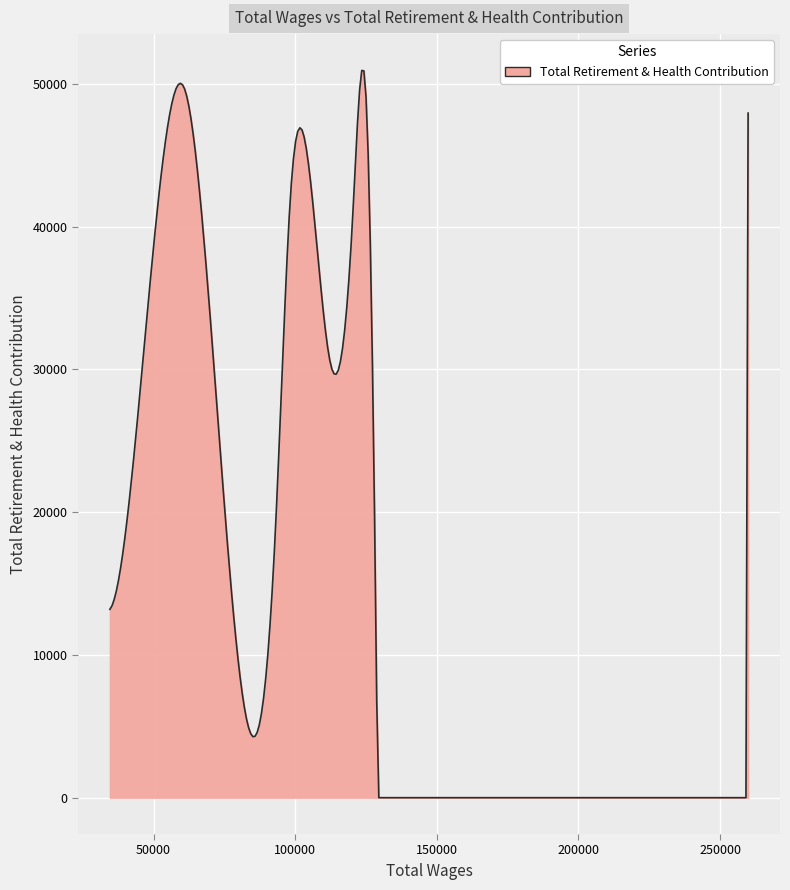

What is the difference between the maximum and minimum values?

50947.5